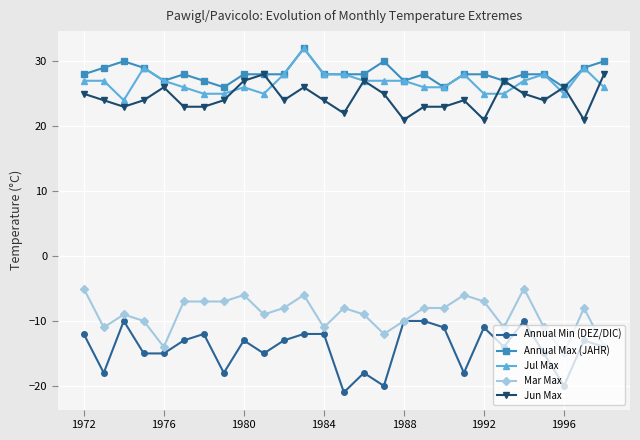

Which series has the largest total across all categories?

Annual Max (JAHR)